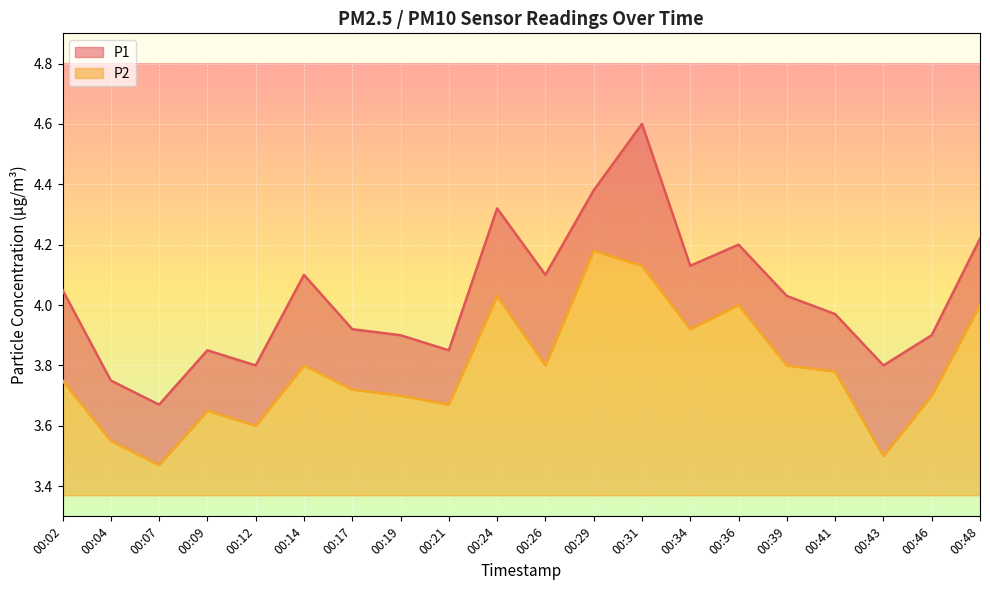

True or false: P2 has a value of 3.8 at 00:26.

True